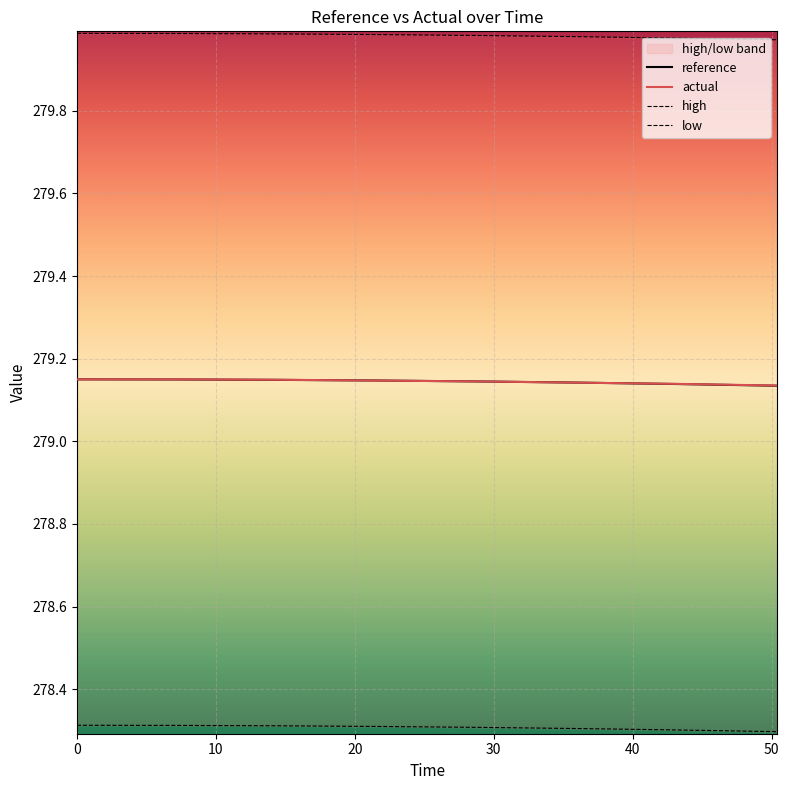

How many data points does each series have?

8